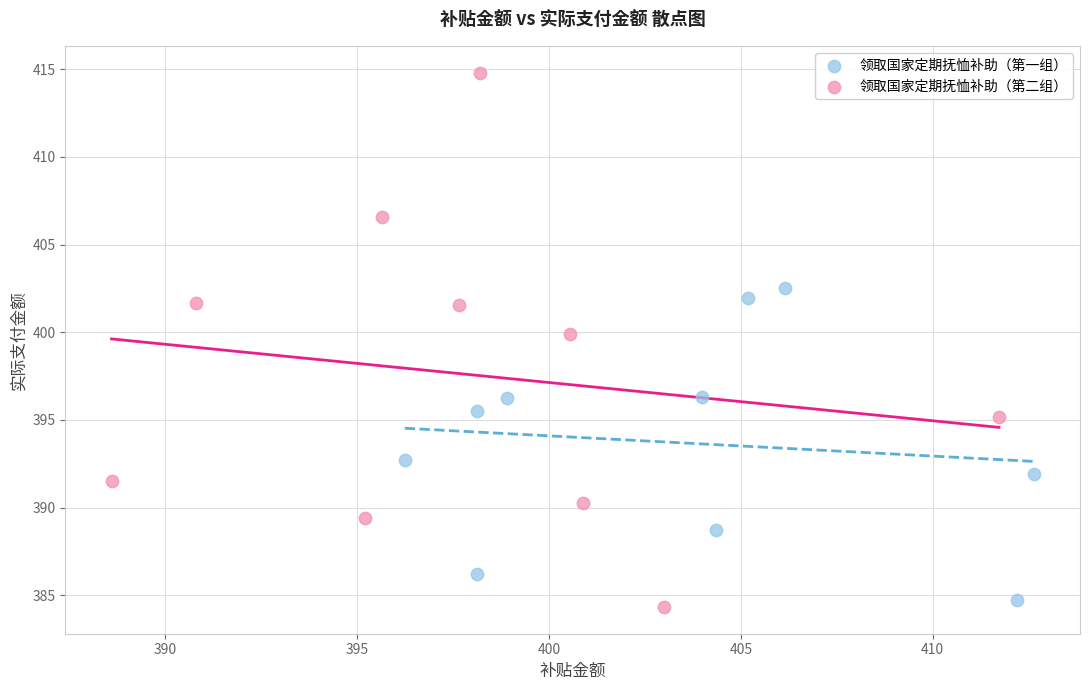

Which series has the largest Y range (max minus min)?

领取国家定期抚恤补助（第二组）